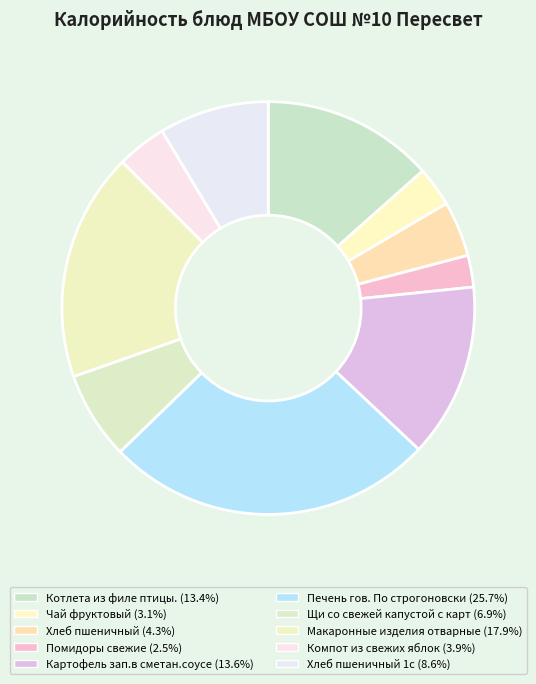

Does any single category account for the majority?

No